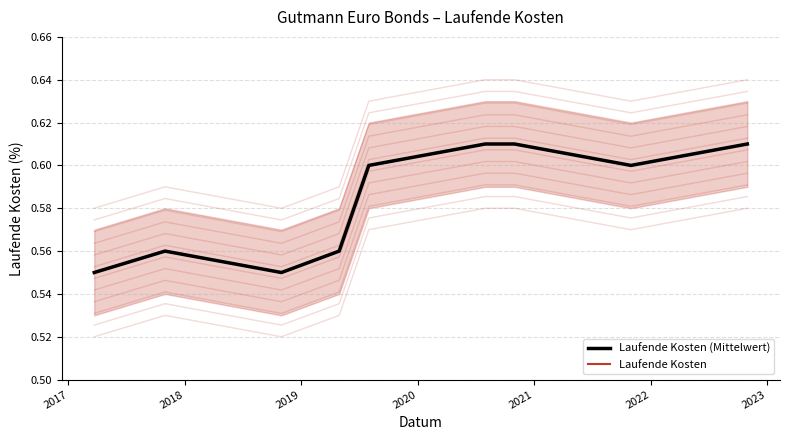

List the series in order of their peak value, lowest first.

Laufende Kosten (Mittelwert), Laufende Kosten